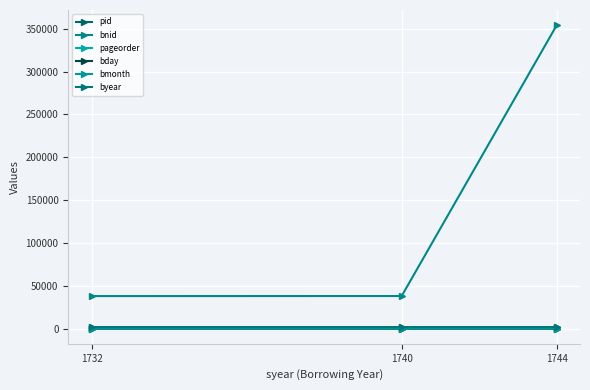

Which category has the highest value across all series?

1744